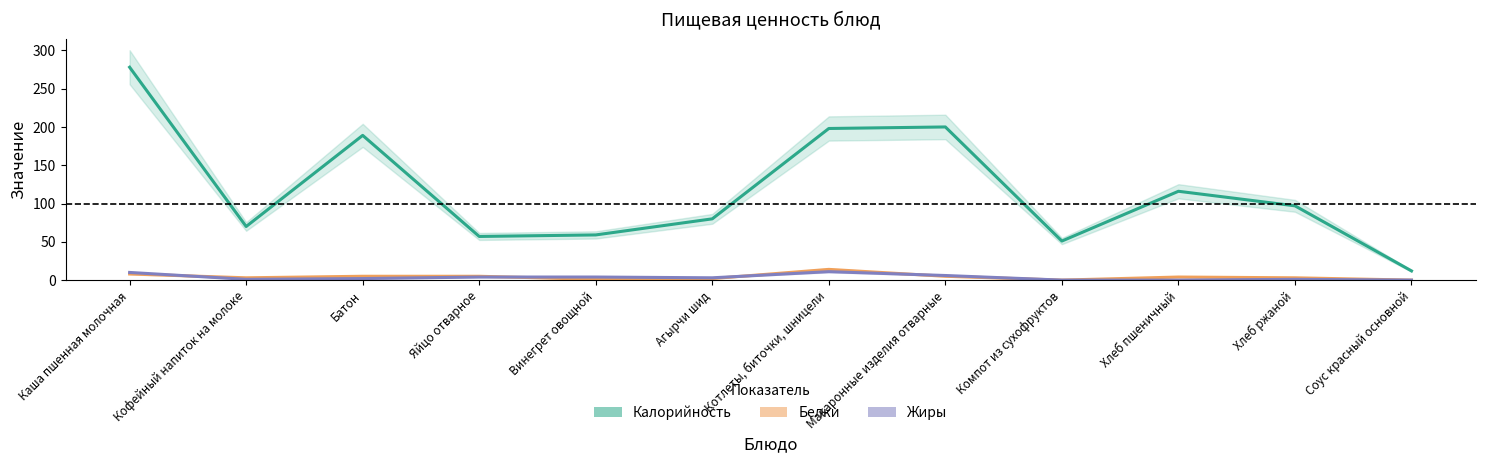

What is the average value of the Белки series?

4